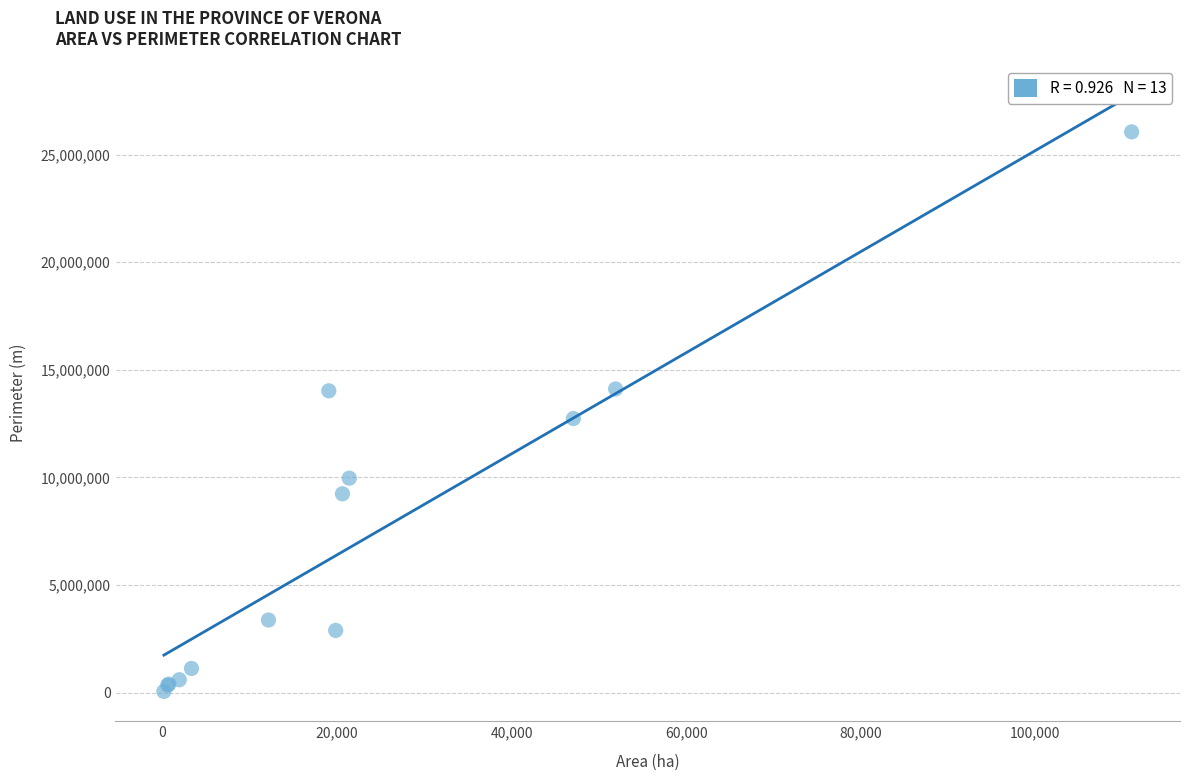

What Y value in the scatter plot is closest to 13055127?

12734908.9